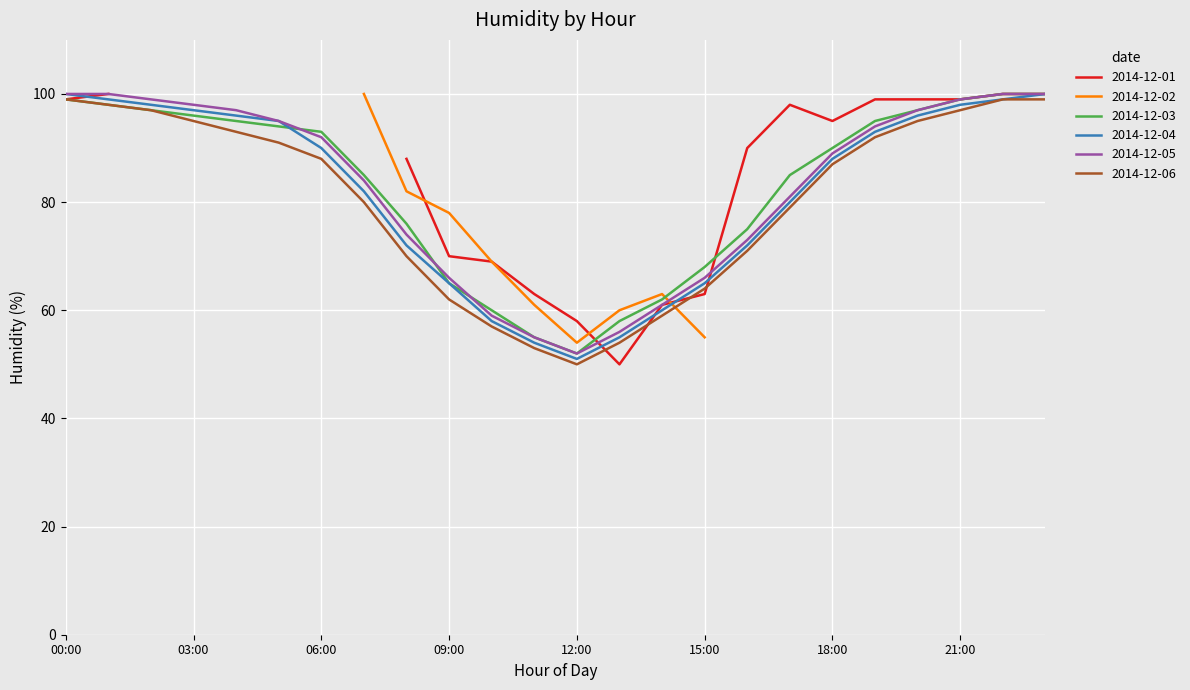

Rank the categories by 2014-12-06 value from highest to lowest.

00:00, 22:00, 23:00, 01:00, 02:00, 21:00, 03:00, 20:00, 04:00, 19:00, 05:00, 06:00, 18:00, 07:00, 17:00, 16:00, 08:00, 15:00, 09:00, 14:00, 10:00, 13:00, 11:00, 12:00